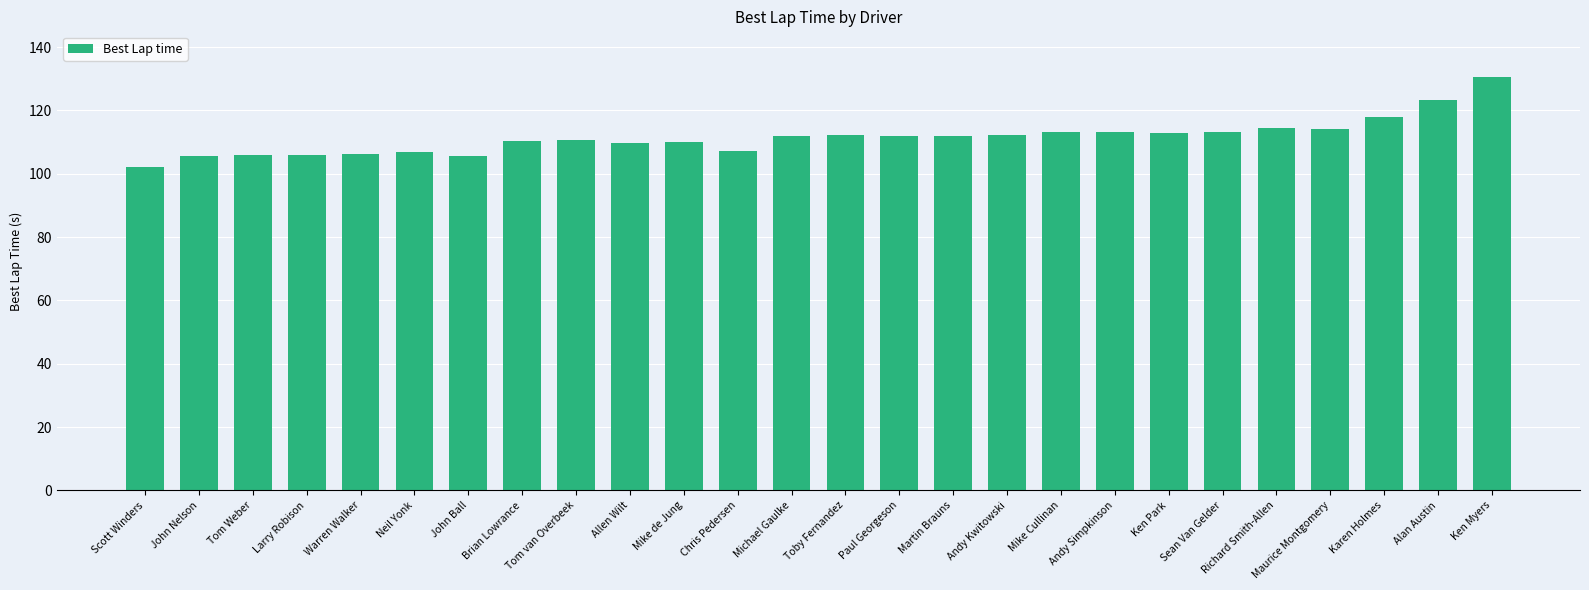

What is the difference between the maximum and minimum values?

28.6